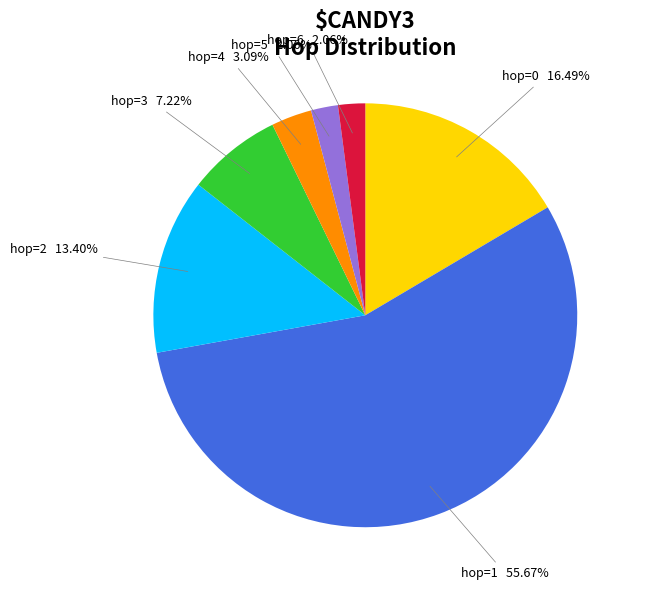

Which category has the biggest portion of the pie?

hop=1